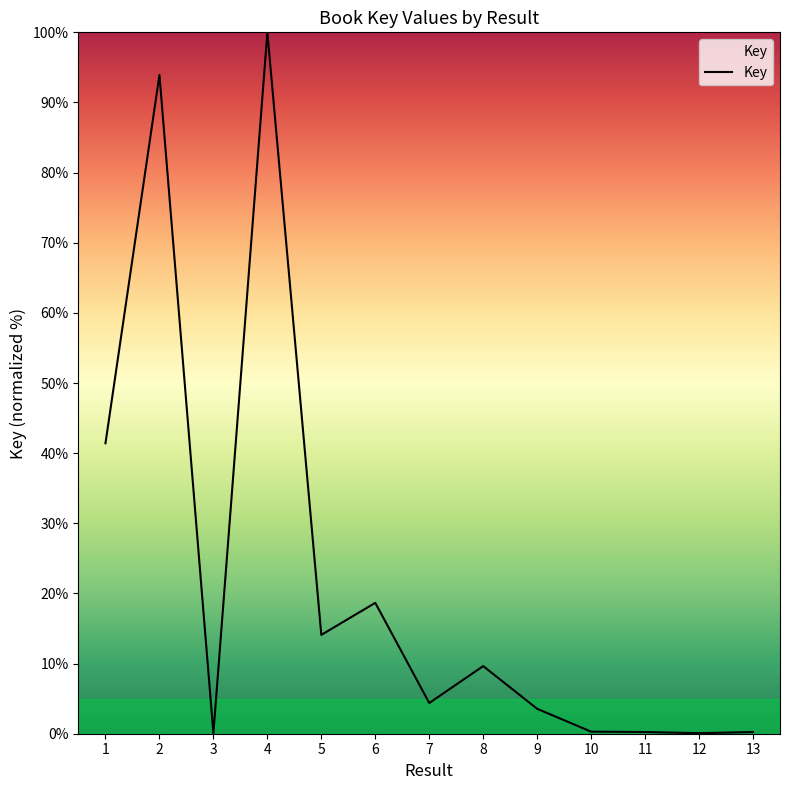

What is the sum of all values?

286.6